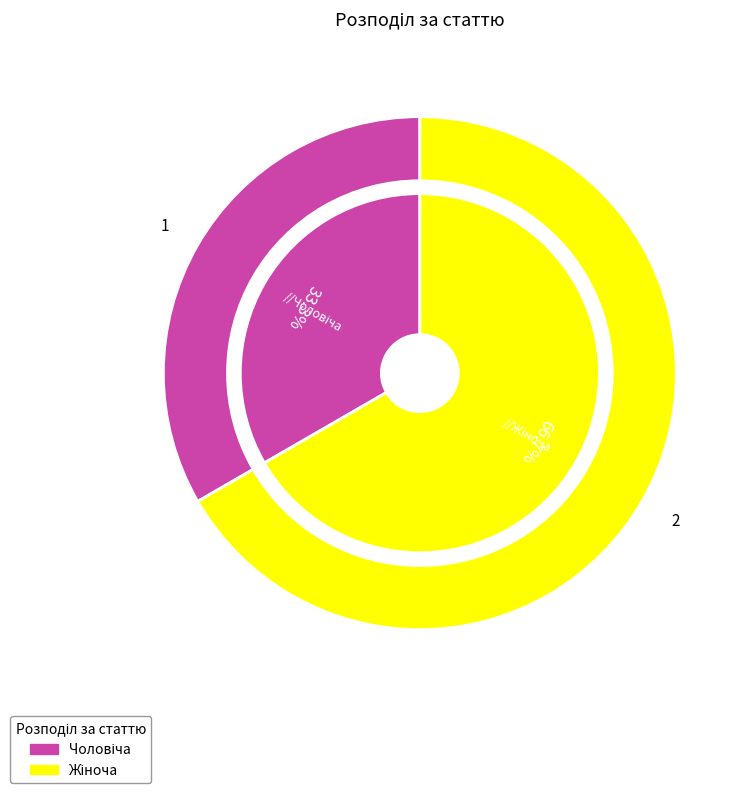

To the nearest percent, what percentage of the pie is Жіноча?

67%